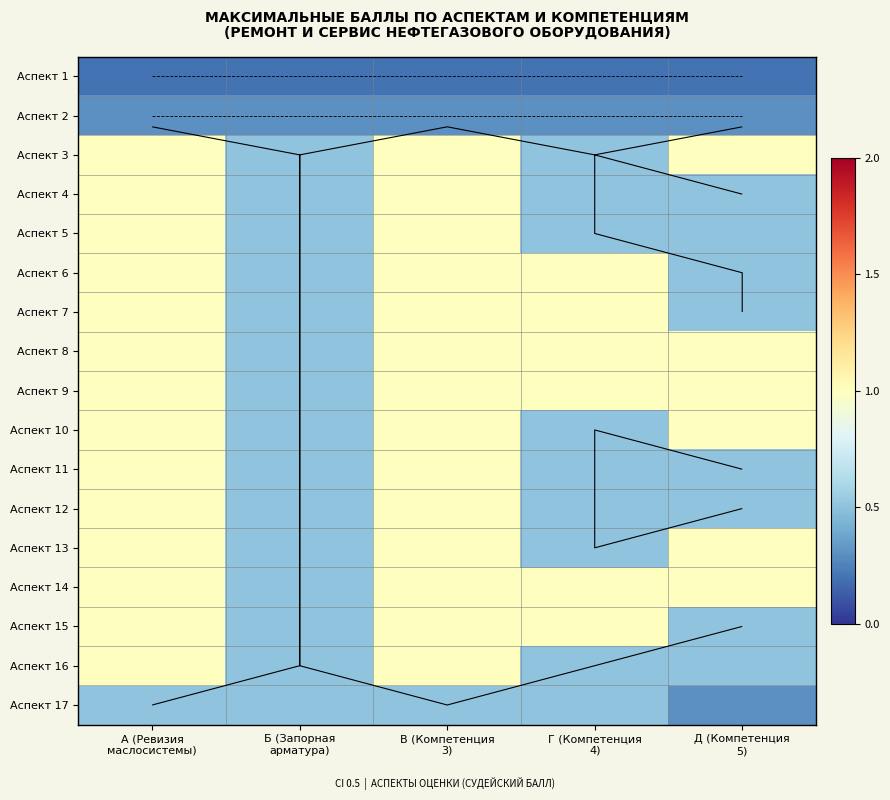

The Аспект 8 series shows 0.5 at Б (Запорная арматура). True or false?

True